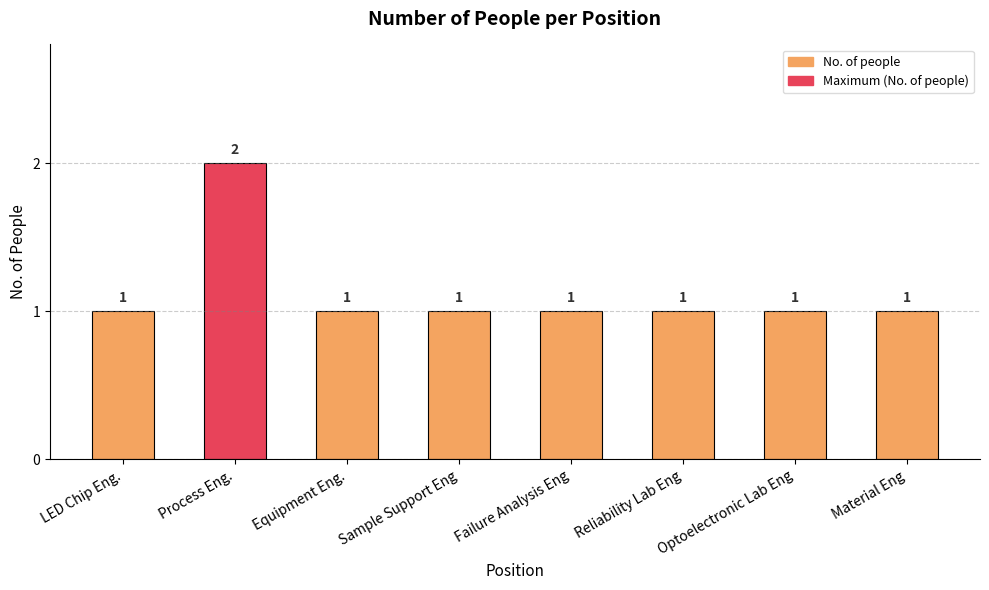

What is the change in value from LED Chip Eng. to Process Eng.?

+1